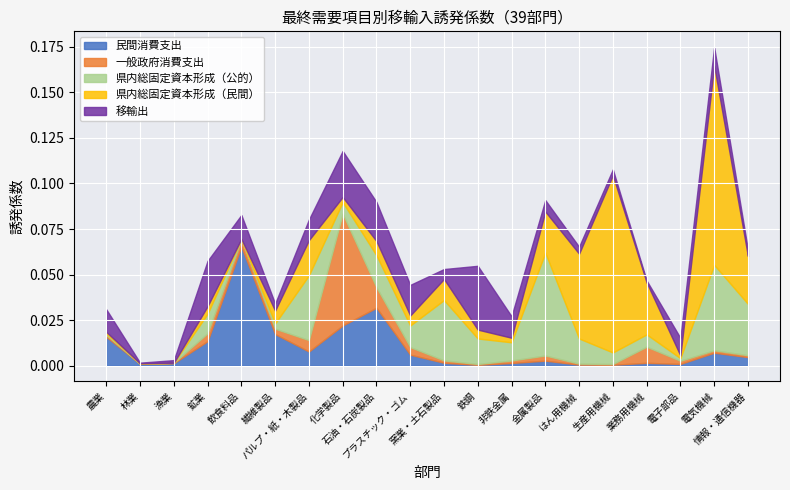

Which category has the highest value across all series?

電気機械